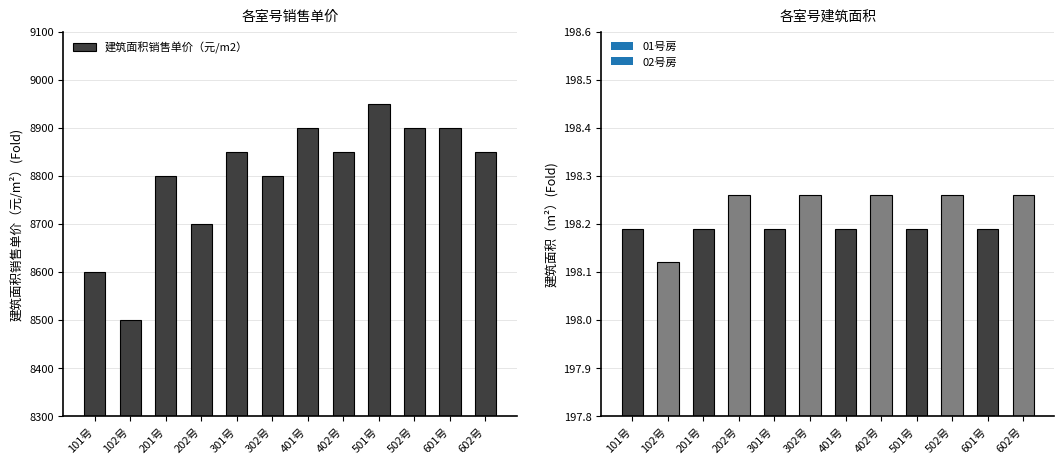

The chart shows a value of 5495 at 502号. True or false?

False